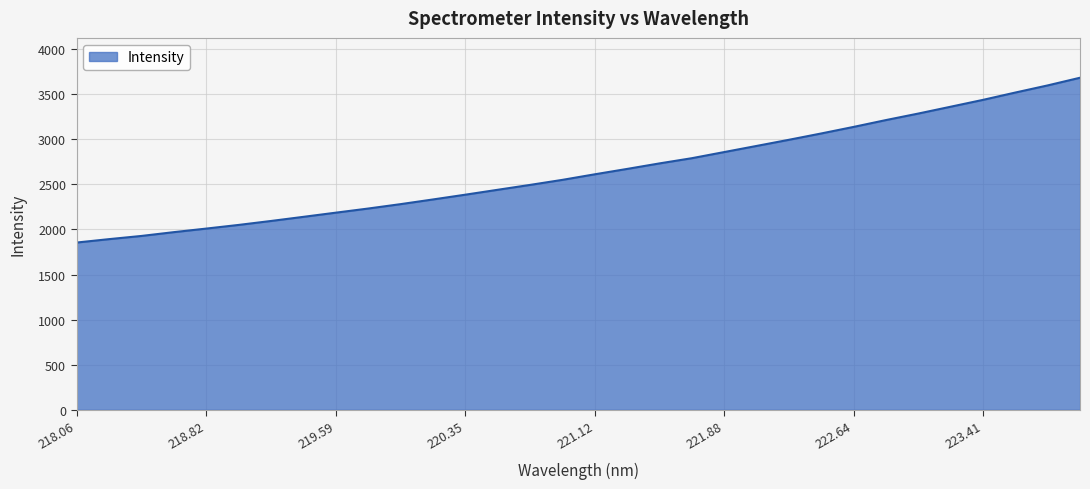

What is the difference between the second highest and second lowest values?

1704.8